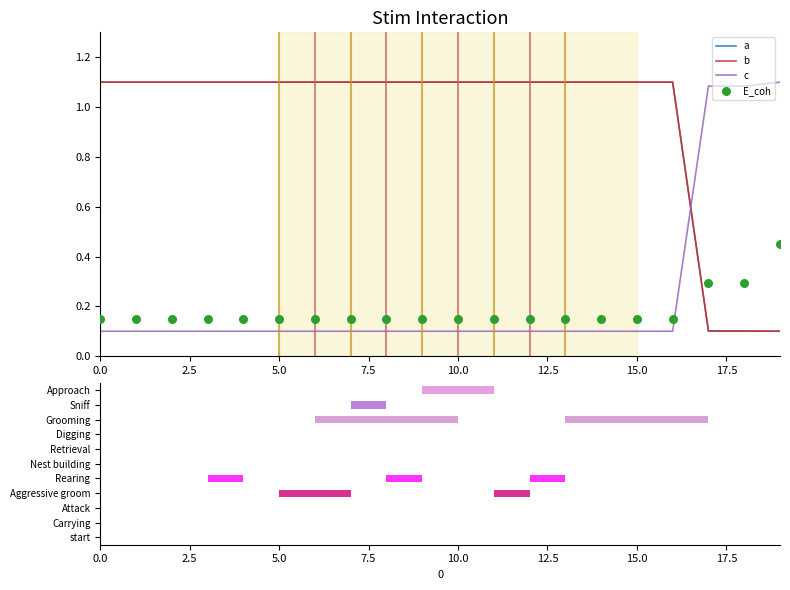

What are all the series names shown in the legend?

a, b, c, E_coh